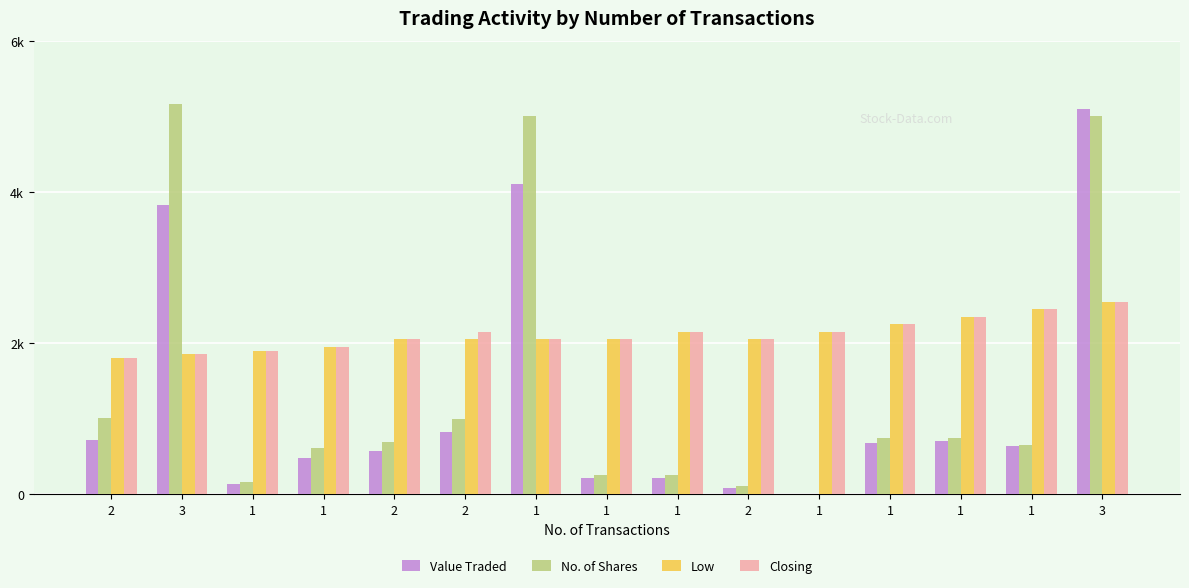

What are all the series names shown in the legend?

Value Traded, No. of Shares, Low, Closing